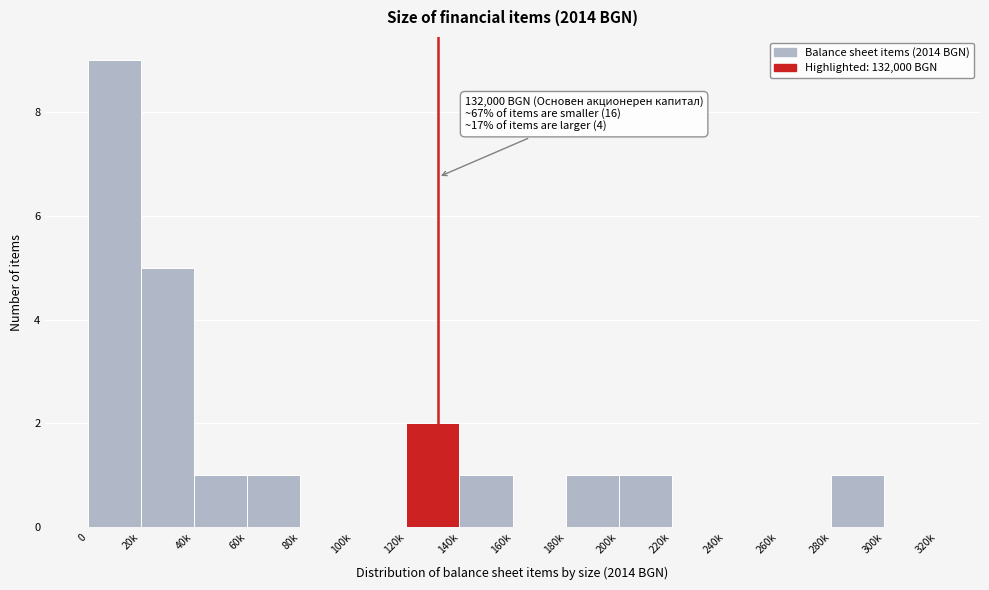

Reading left to right, what are all the values shown in this chart?

0=9	20k=5	40k=1	60k=1	80k=0	100k=0	120k=2	140k=1	160k=0	180k=1	200k=1	220k=0	240k=0	260k=0	280k=1	300k=0